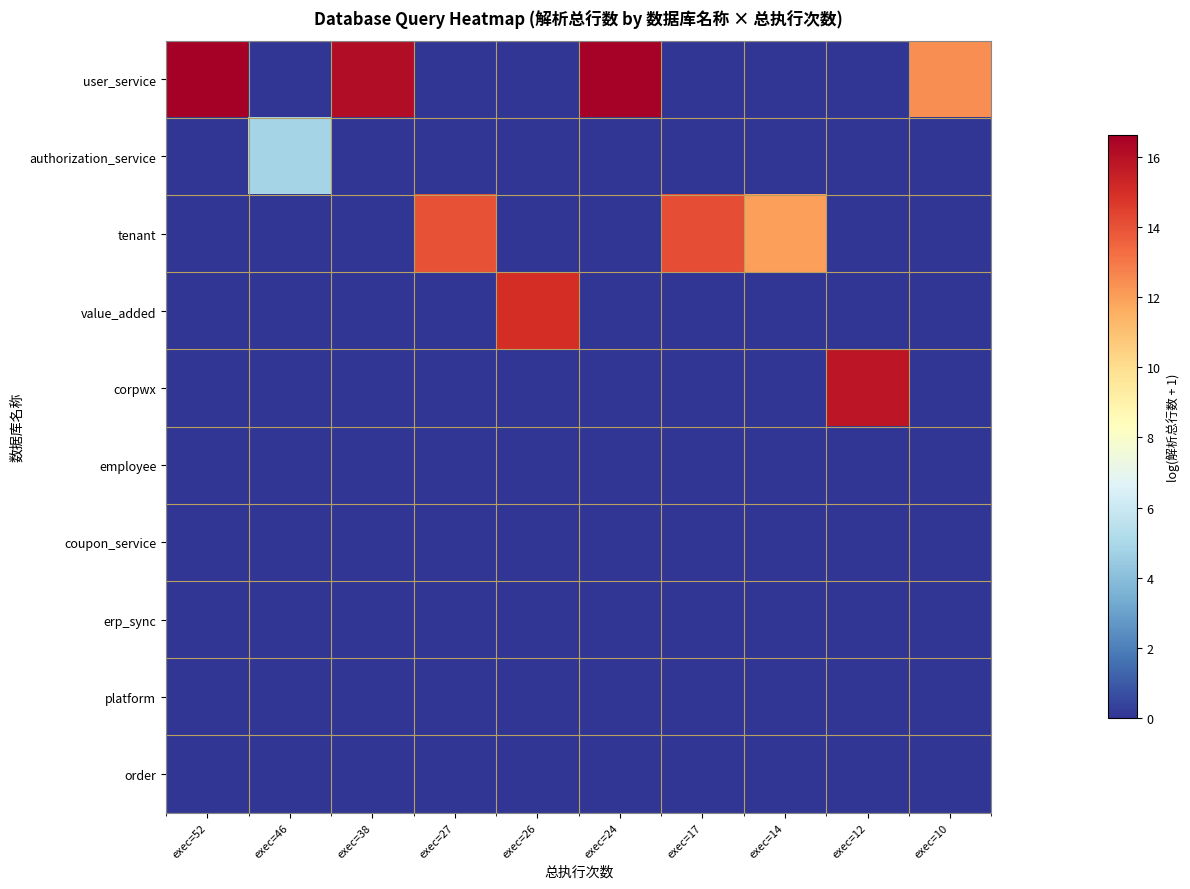

Between exec=46 and exec=26, which series saw the biggest shift?

value_added